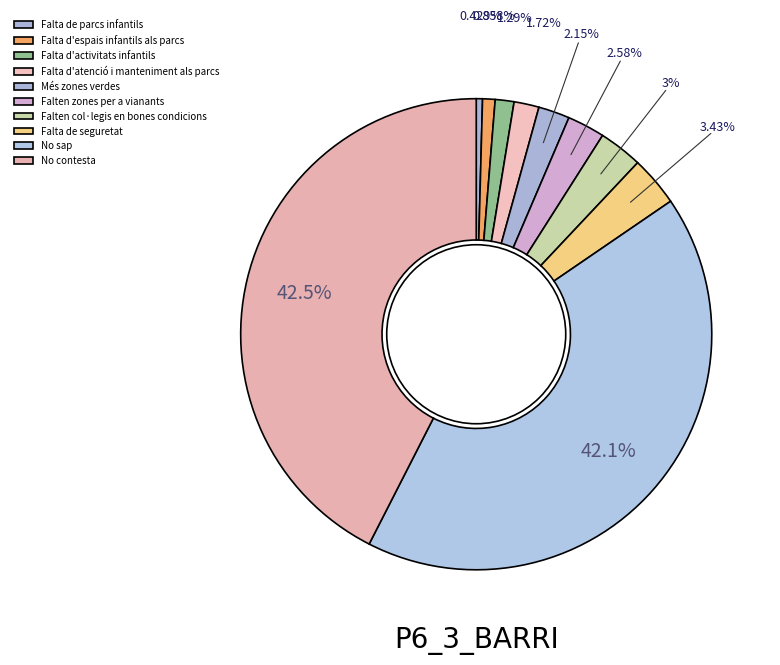

Does Falta de seguretat represent more than half of the total?

No